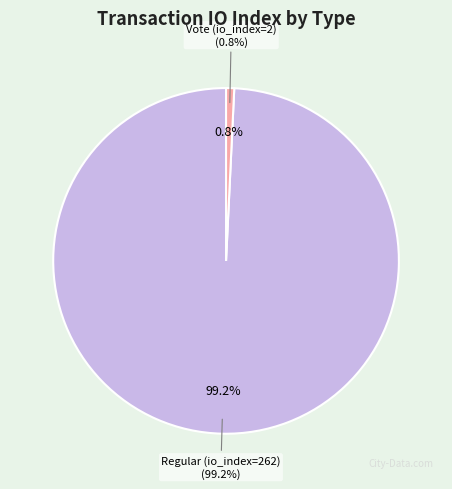

Count the number of slices in the pie.

2